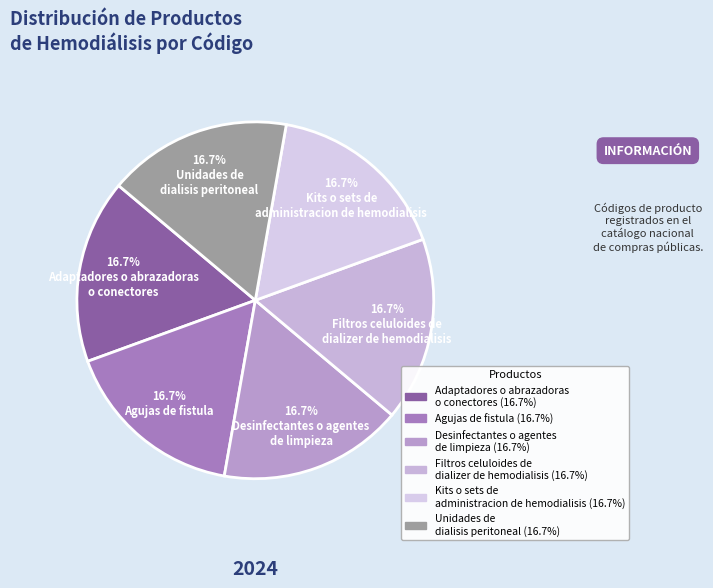

To the nearest percent, what is the average slice percentage?

17%